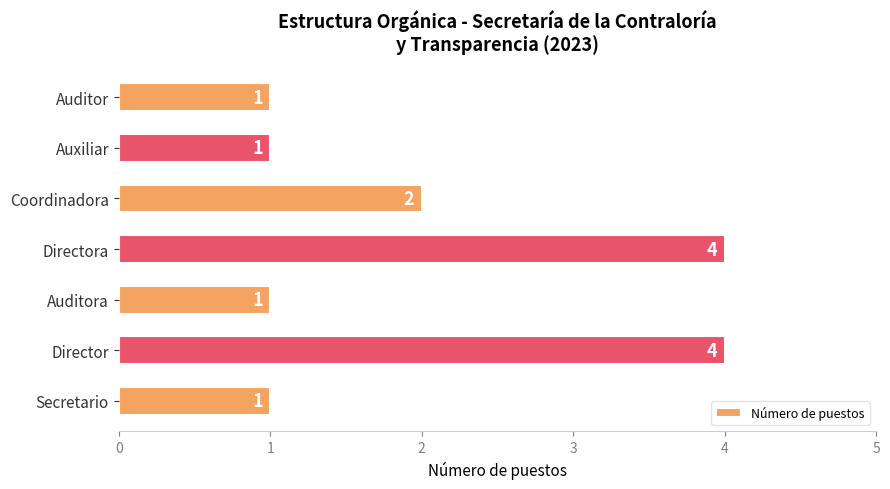

The value at Secretario is 1. True or false?

True